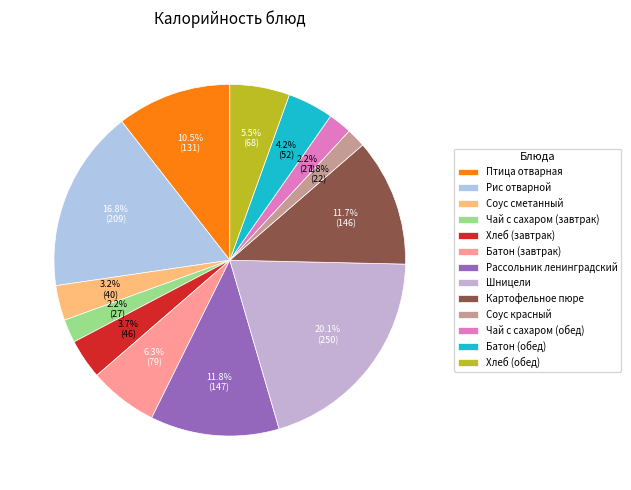

Rank the categories by value from lowest to highest.

Соус красный, Чай с сахаром (завтрак), Чай с сахаром (обед), Соус сметанный, Хлеб (завтрак), Батон (обед), Хлеб (обед), Батон (завтрак), Птица отварная, Картофельное пюре, Рассольник ленинградский, Рис отварной, Шницели